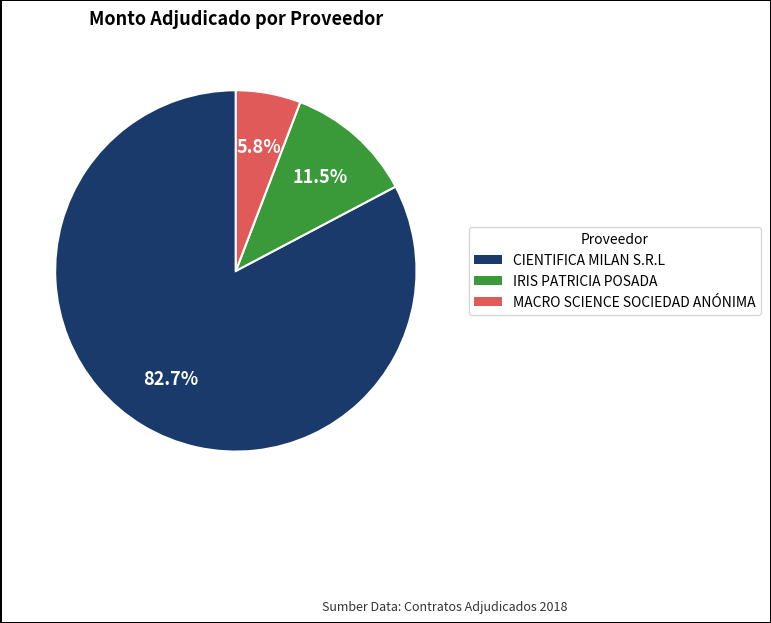

What is the smallest slice in the pie chart?

MACRO SCIENCE SOCIEDAD ANÓNIMA